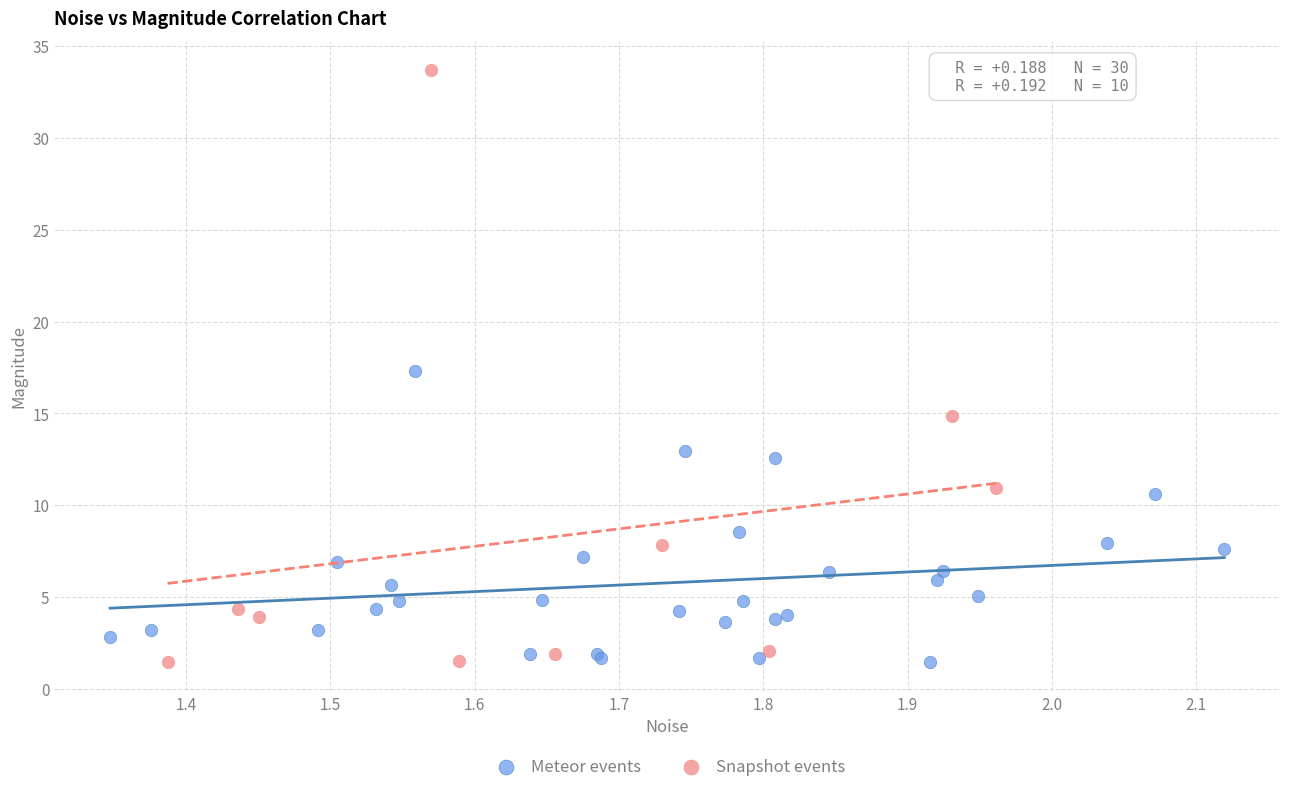

Which series has the widest spread of Y values?

Snapshot events